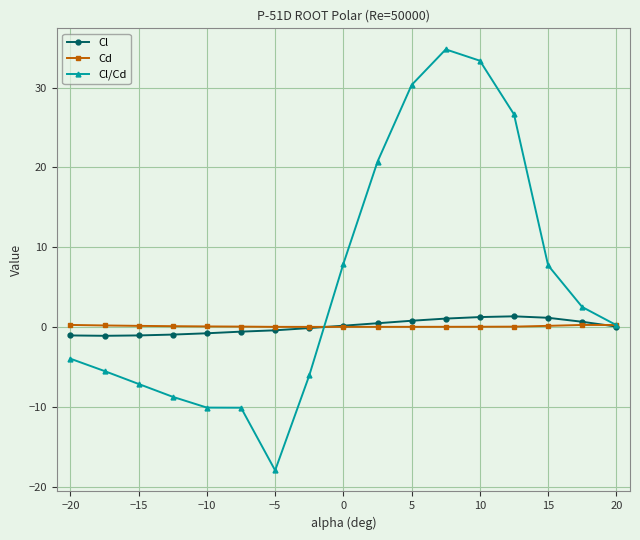

Which series has the largest total across all categories?

Cl/Cd